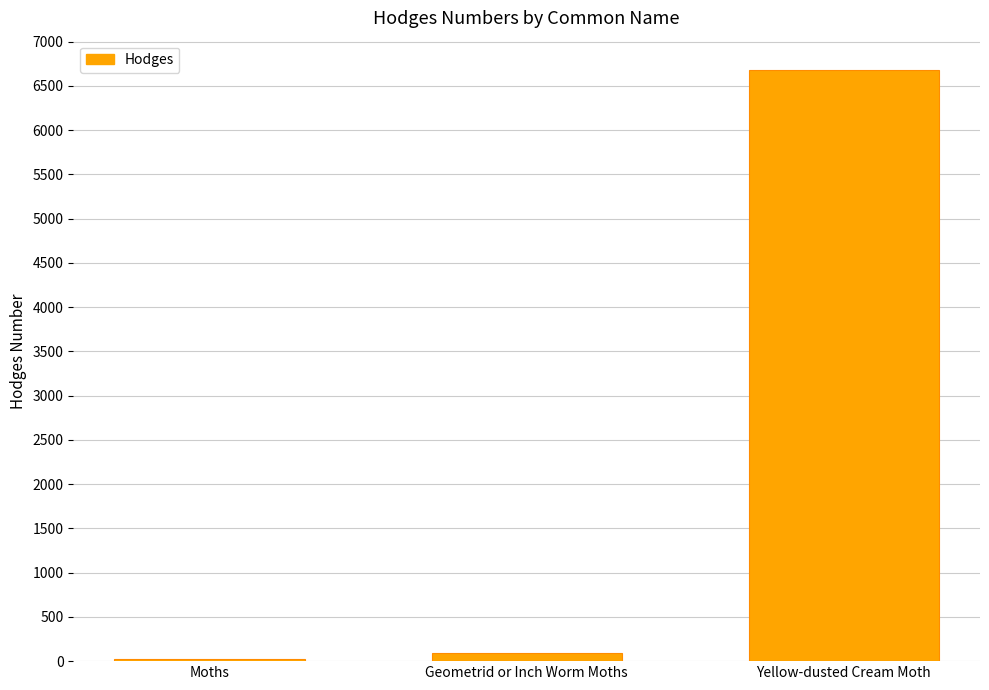

Between Yellow-dusted Cream Moth and Geometrid or Inch Worm Moths, which is larger?

Yellow-dusted Cream Moth